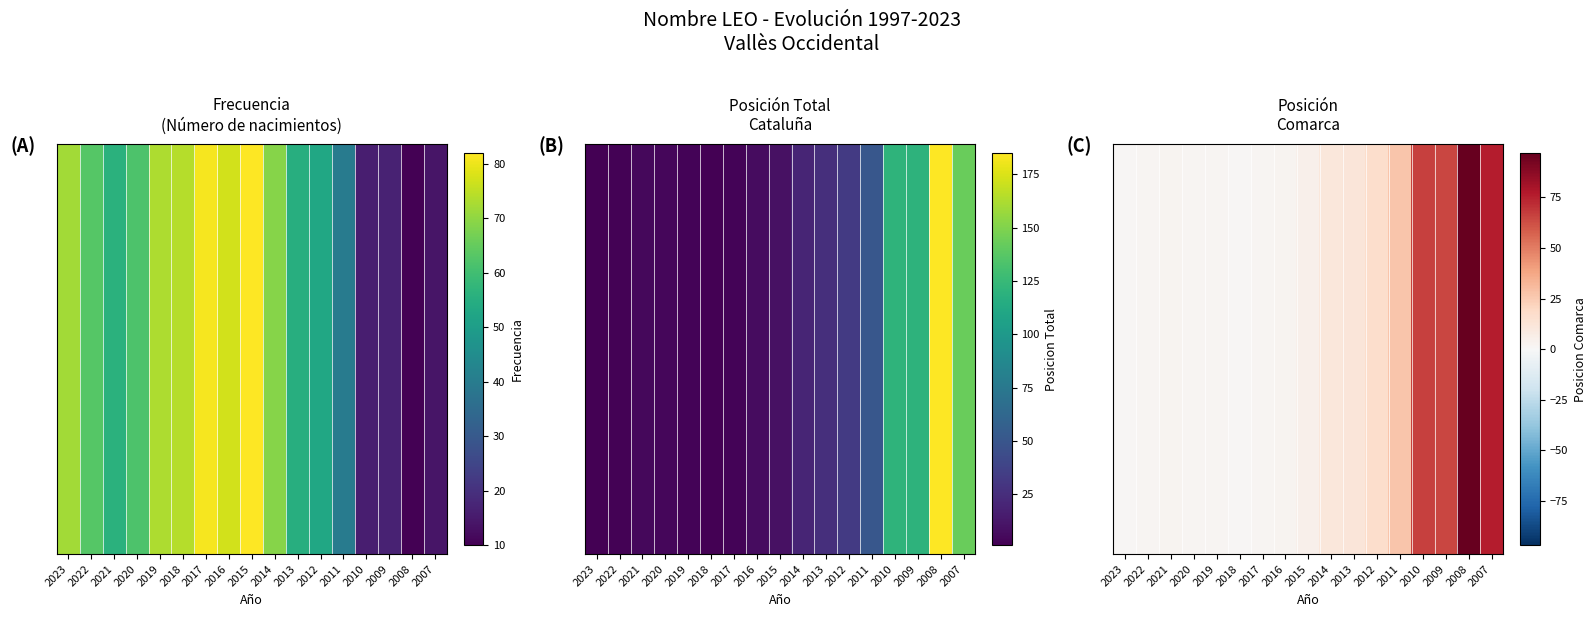

At which category does the chart reach its peak across all series?

2008